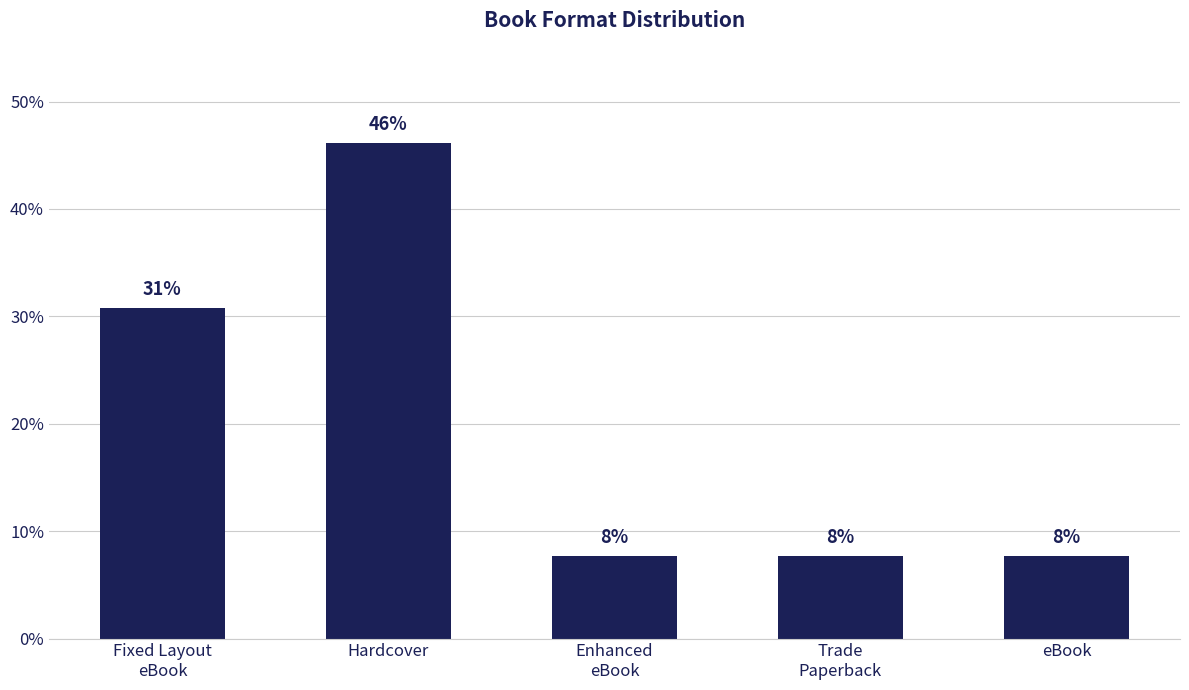

Are the bars horizontal?

No